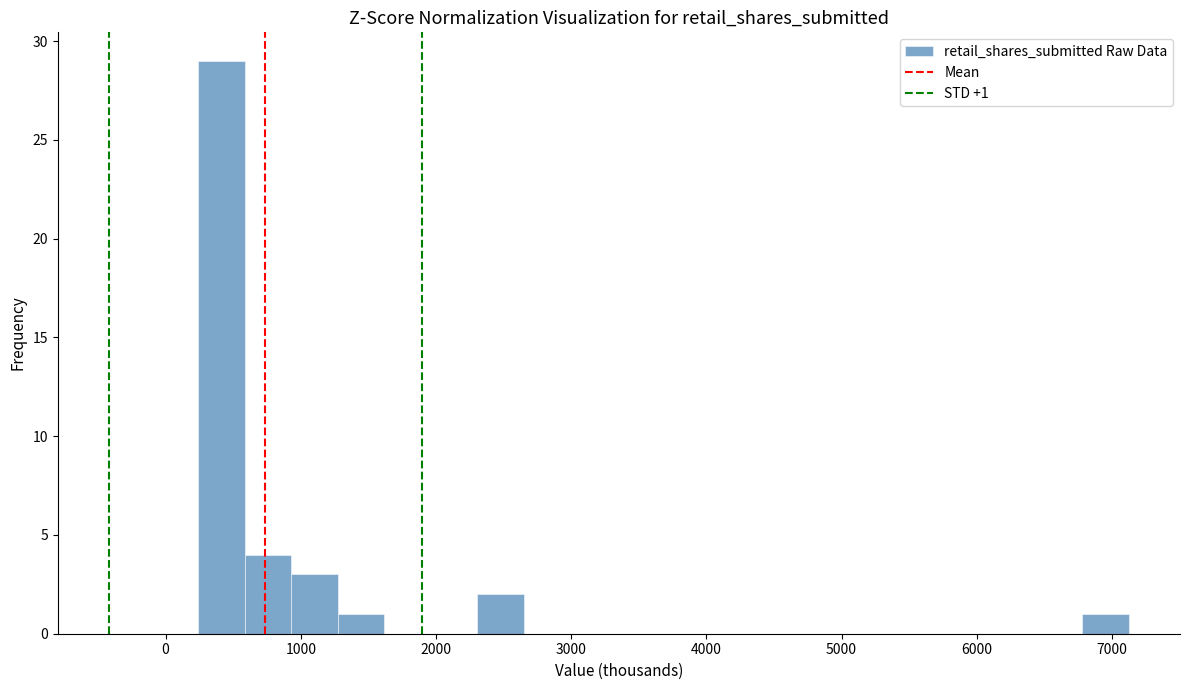

Around what value on the x-axis is the tallest bar? Give the approximate position of its centre, as read against the axis.

400